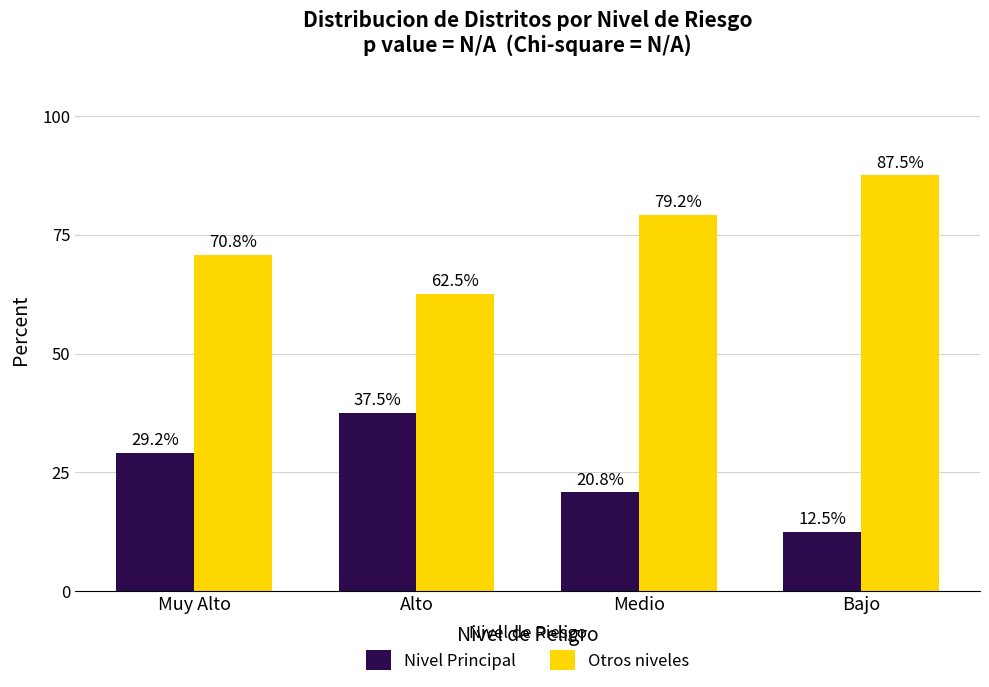

Reading left to right, what are all the values shown in this chart?

Nivel Principal: 29.2	37.5	20.8	12.5
Otros niveles: 70.8	62.5	79.2	87.5